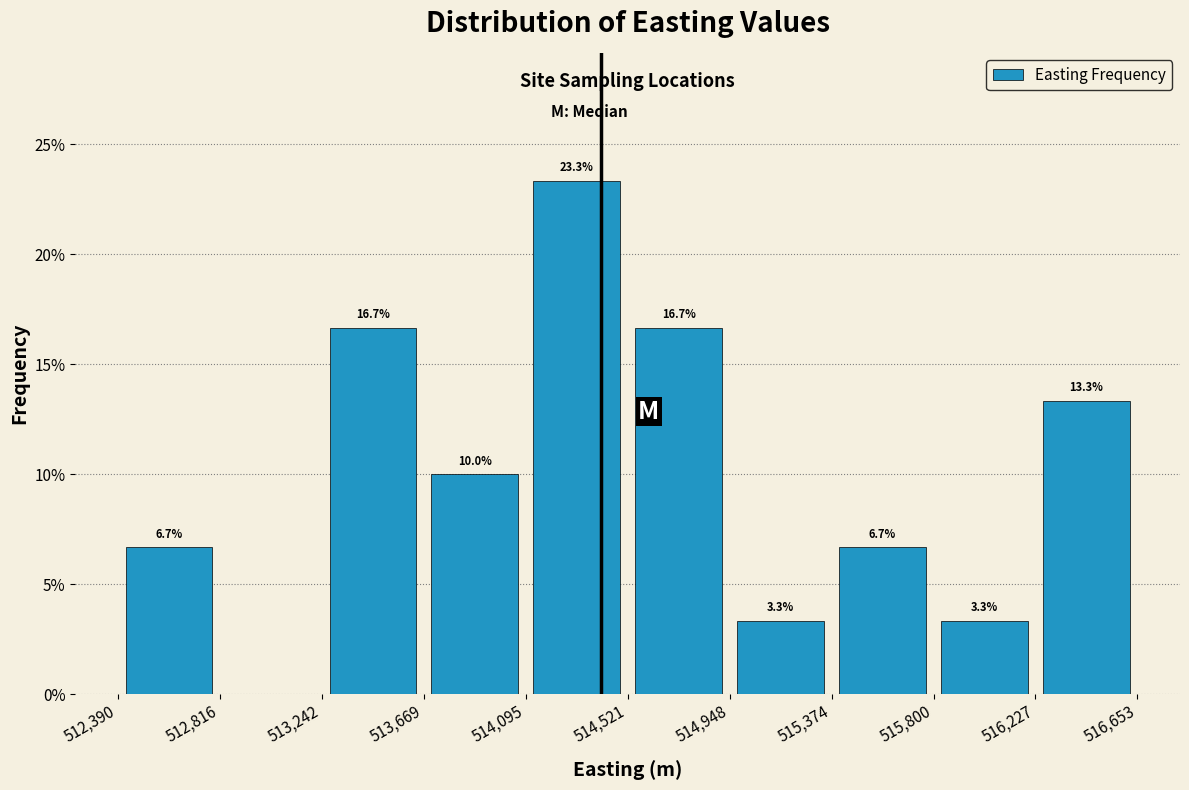

Over which range of the x-axis is the bar tallest?

514,095 to 514,521